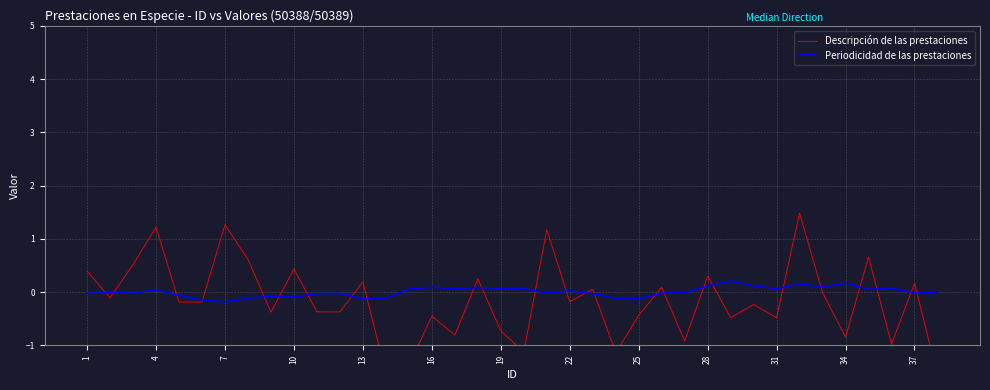

List the series in order of their peak value, highest first.

Descripción de las prestaciones, Periodicidad de las prestaciones